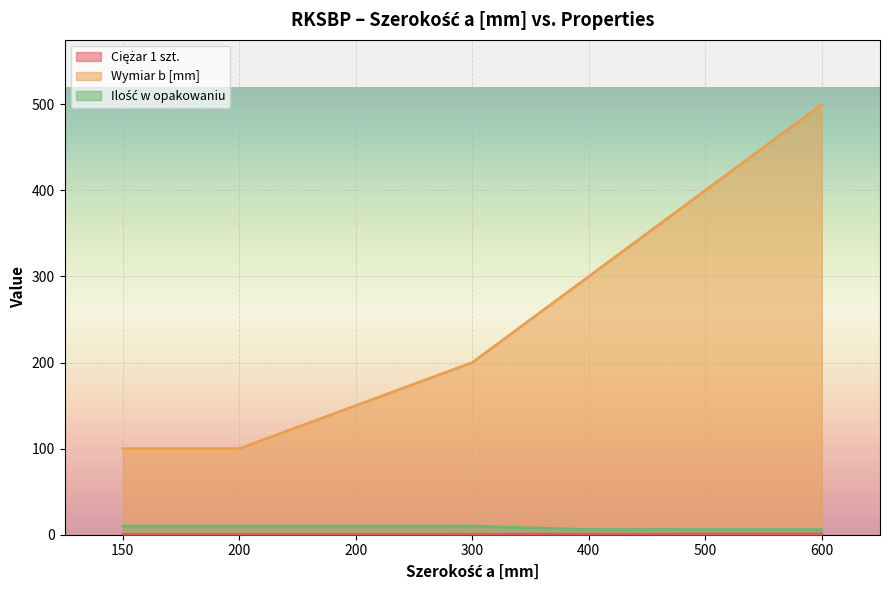

What is the value of the Ilość w opakowaniu point at the 5th from the left?

6.0